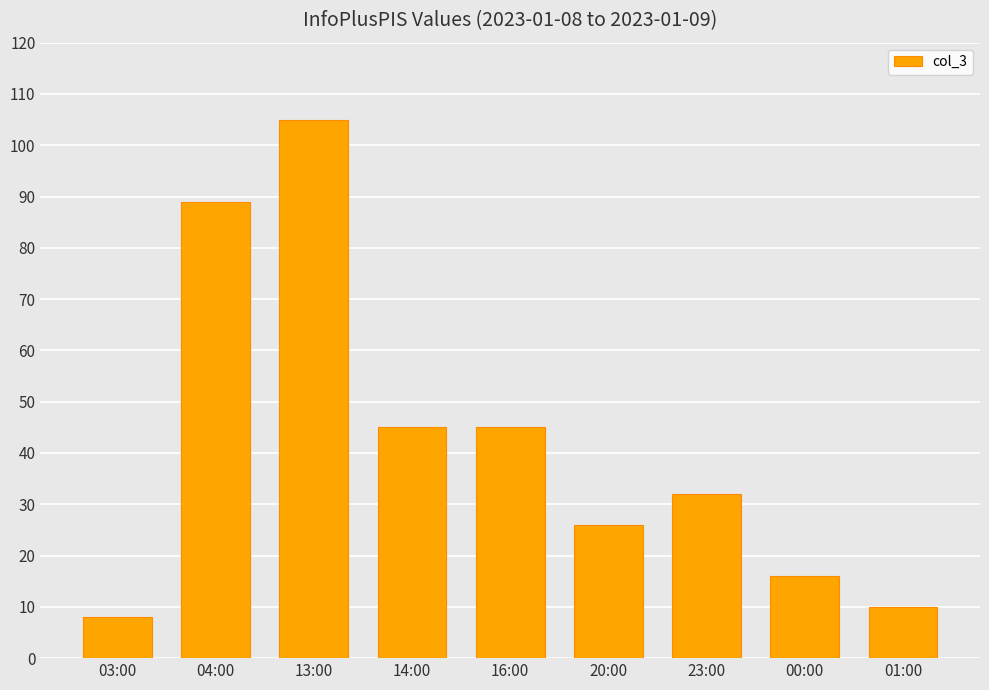

What is the label of the 3rd bar from the right?

23:00